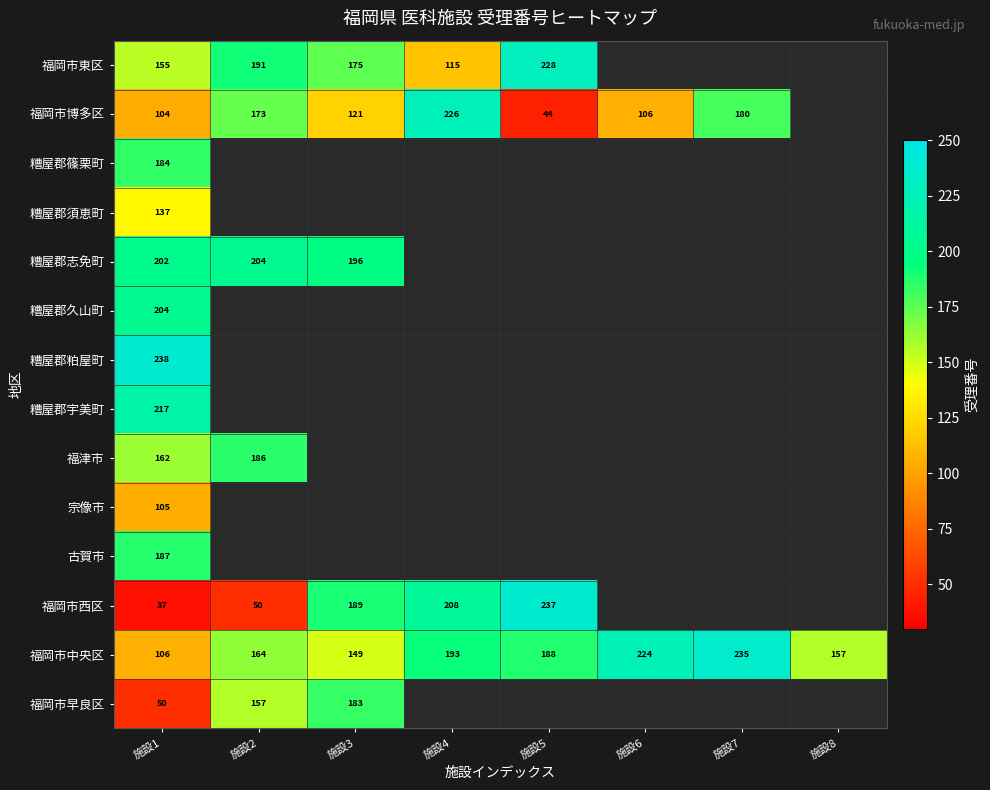

The 福岡市西区 series shows 66 at 施設4. True or false?

False